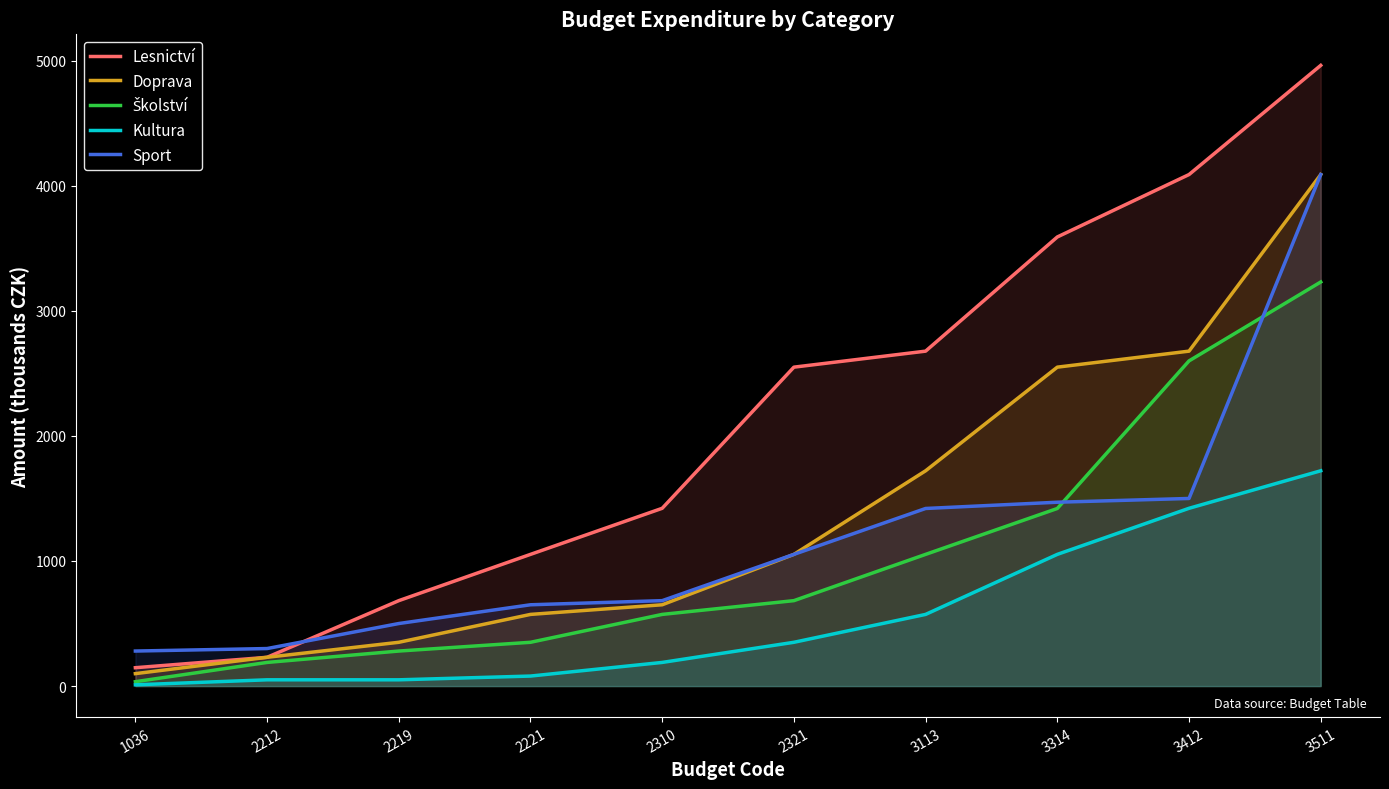

Which series ends up on top after the final intersection of Sport and Lesnictví?

Lesnictví